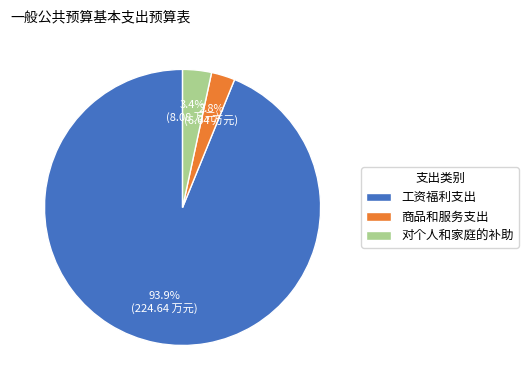

Does 商品和服务支出 represent more than half of the total?

No